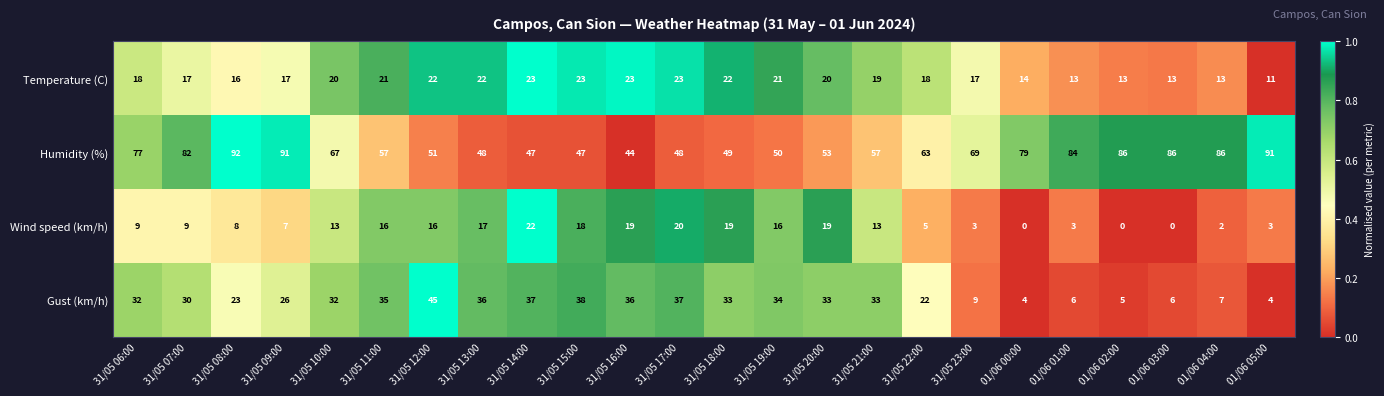

The value of Gust (km/h) at 31/05 10:00 is 32. True or false?

True